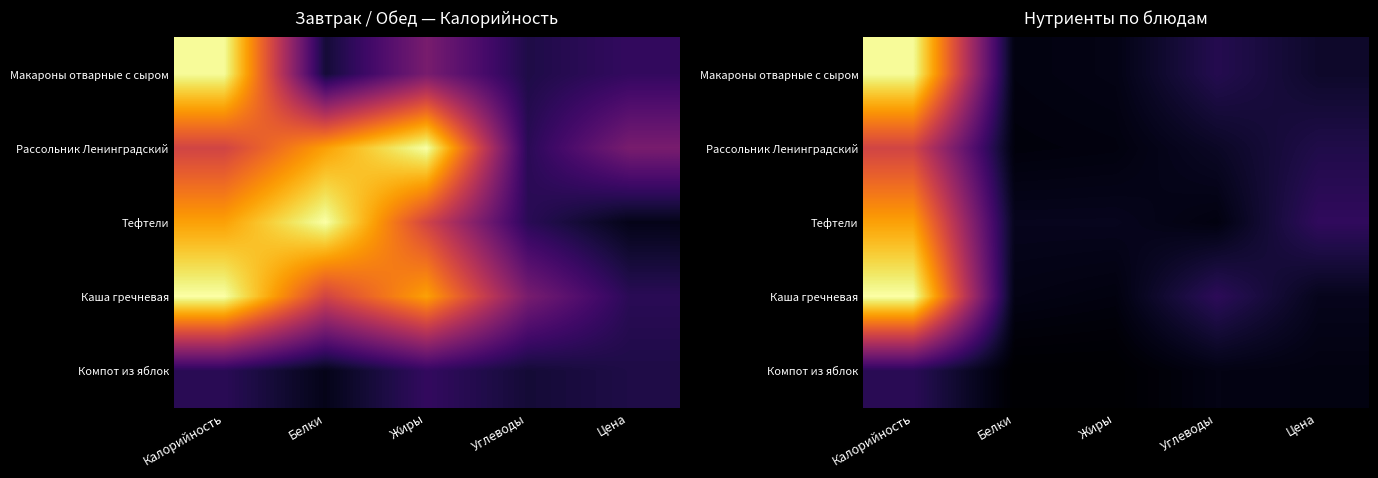

How many values in the Тефтели series exceed 14?

4